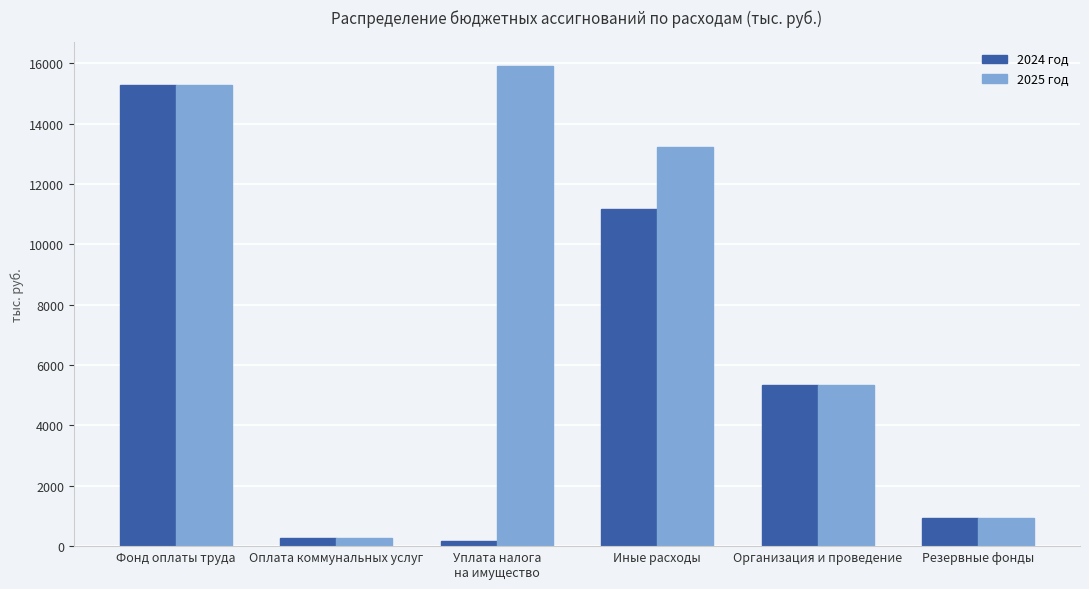

What is the average value of the 2025 год series?

8489.2